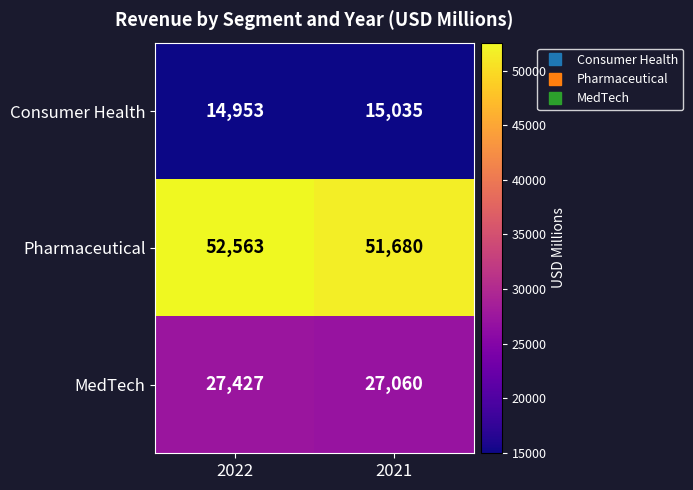

Which series has the largest total across all categories?

Pharmaceutical